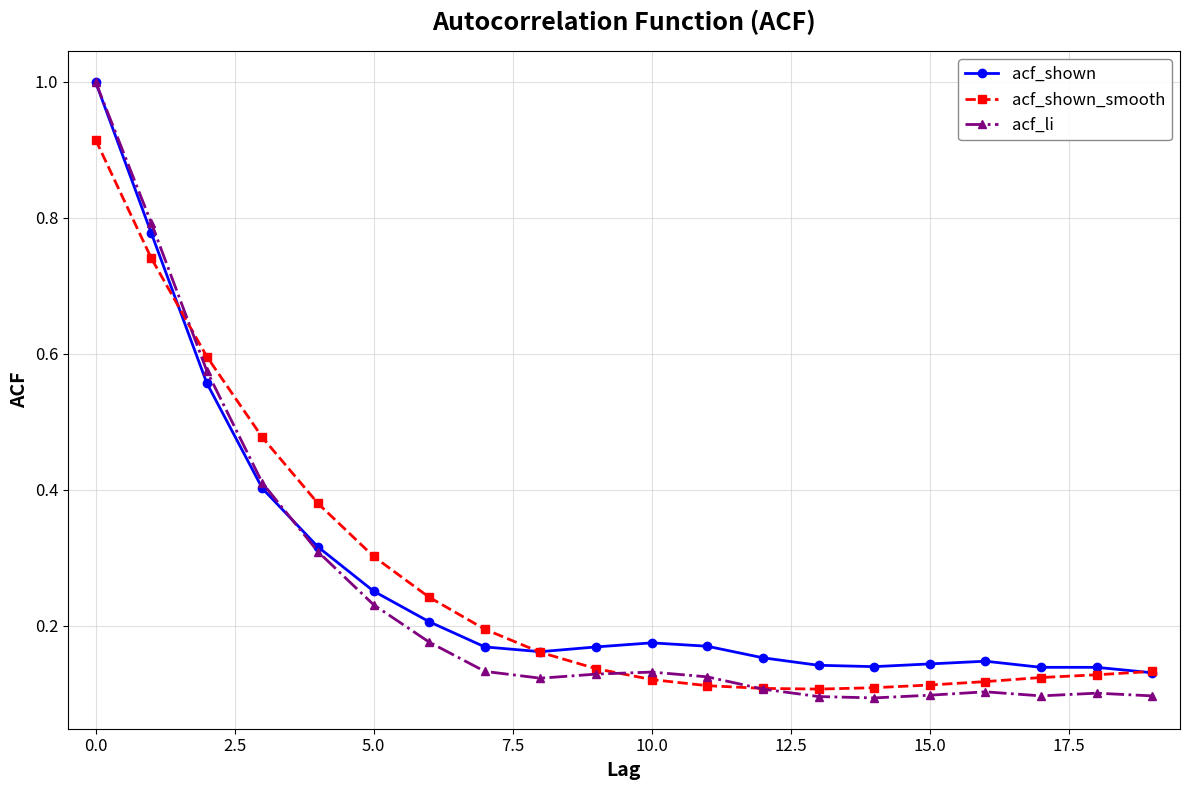

What is the highest value of the acf_li series?

1.0